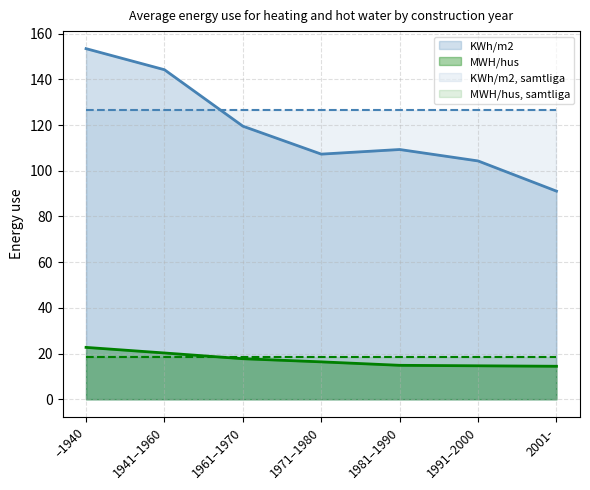

At which label does MWH/hus first exceed 16?

–1940